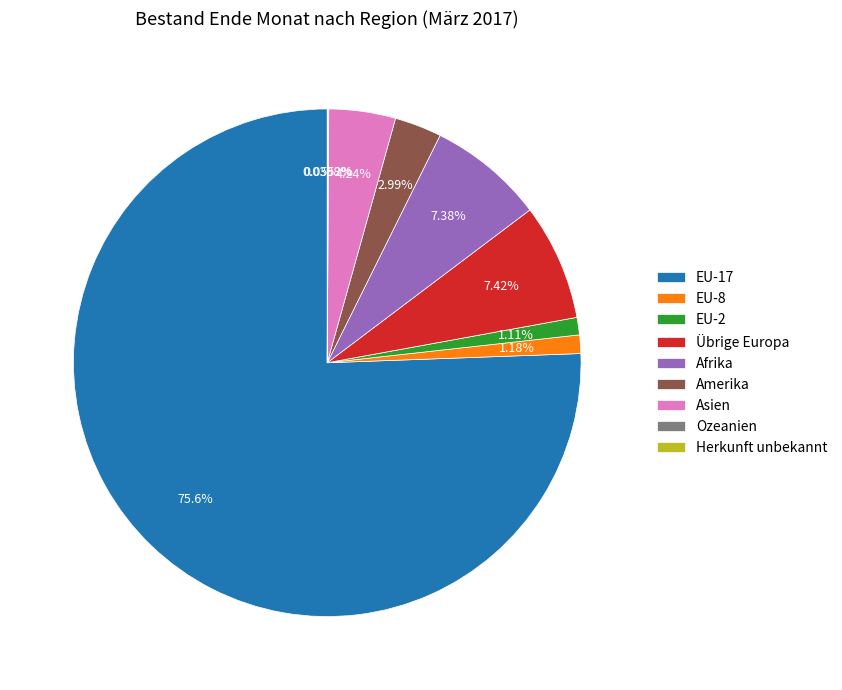

To the nearest percent, what is the average slice percentage?

11%